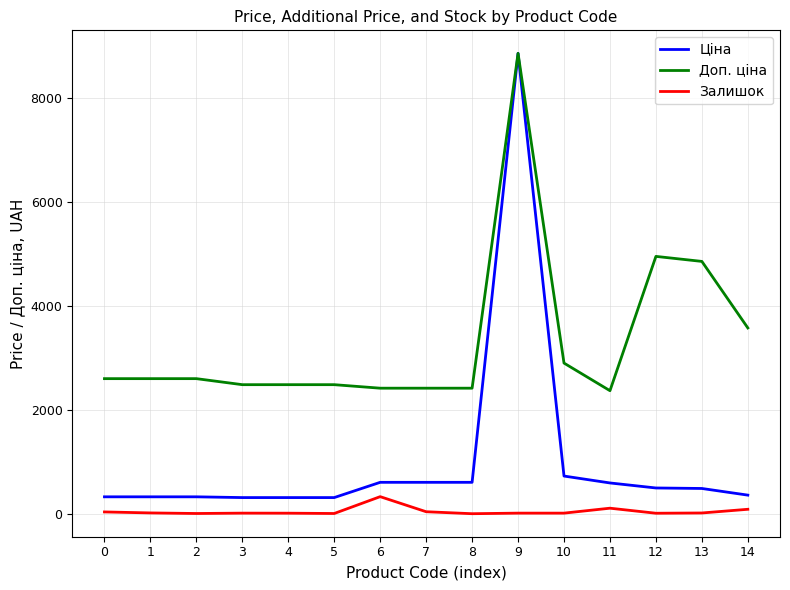

The Залишок series shows 85.0 at 14. True or false?

True